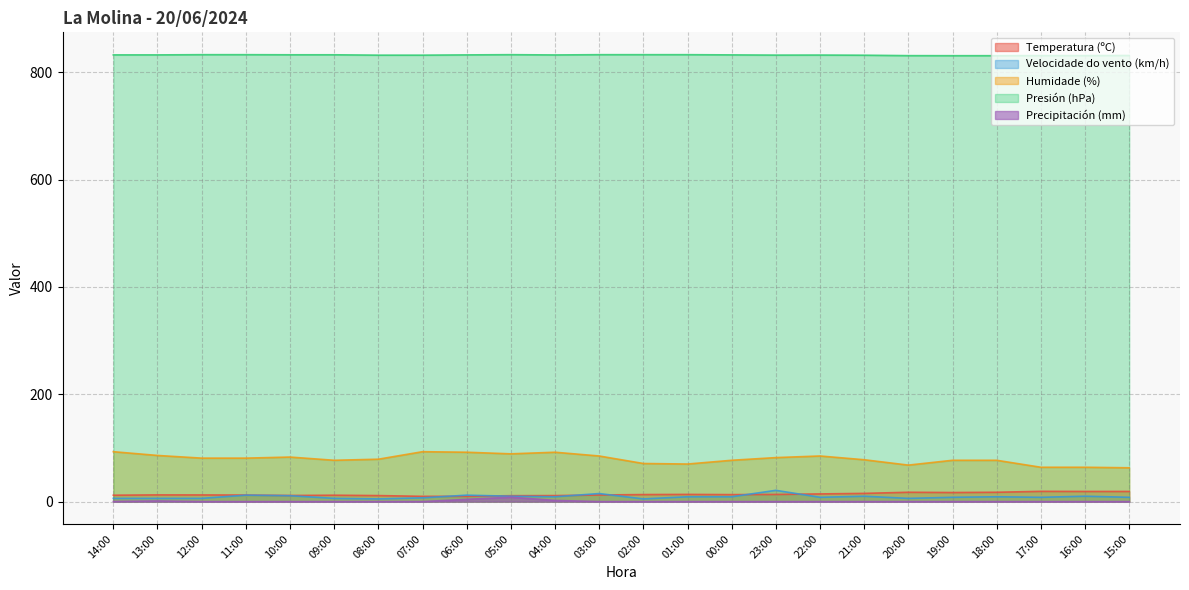

How many lines are shown in the chart?

5